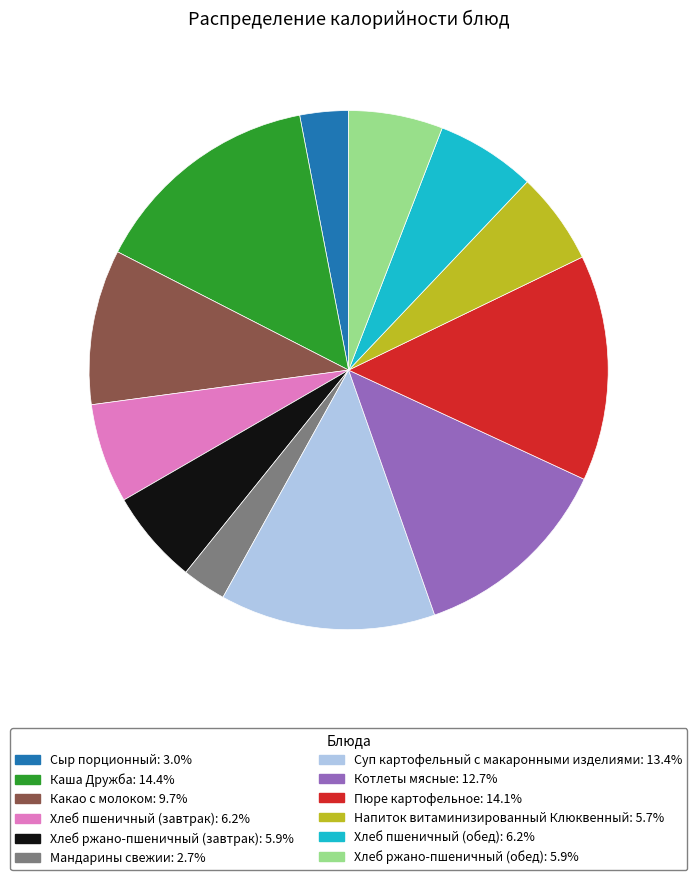

Between Напиток витаминизированный Клюквенный and Сыр порционный, which is larger?

Напиток витаминизированный Клюквенный